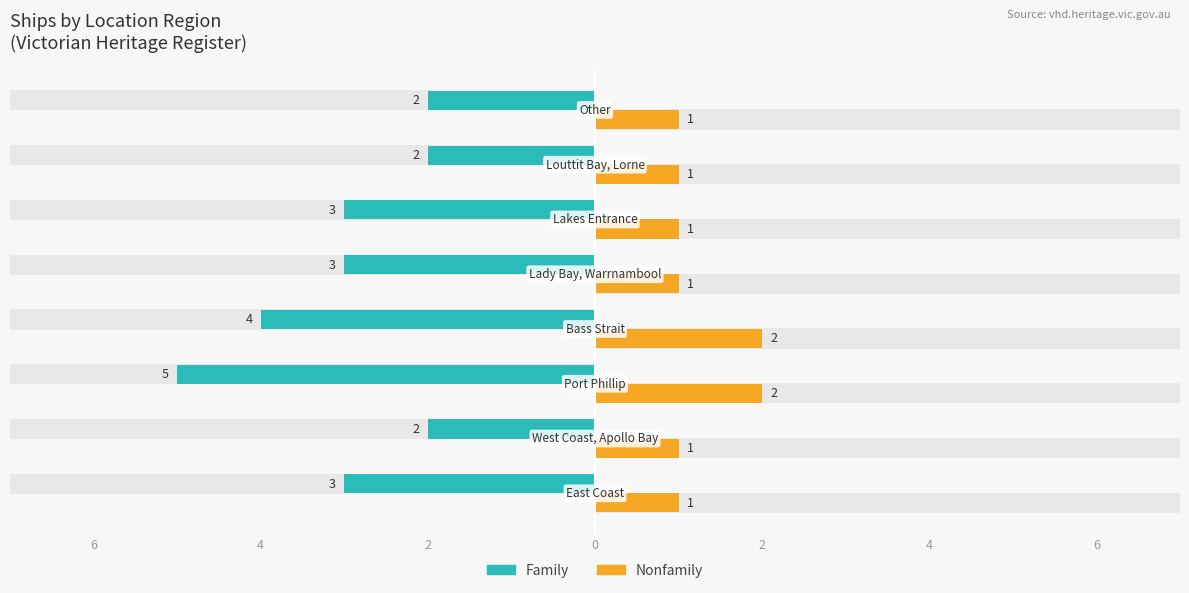

How many values in the Nonfamily series exceed 1?

2